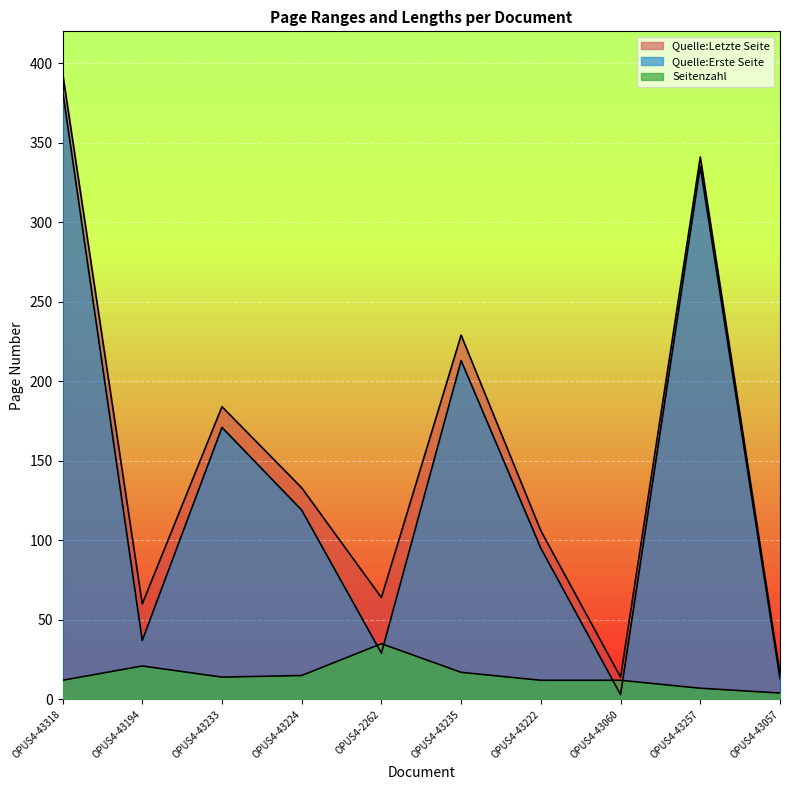

Is it true that Seitenzahl equals 15 at OPUS4-43224?

True